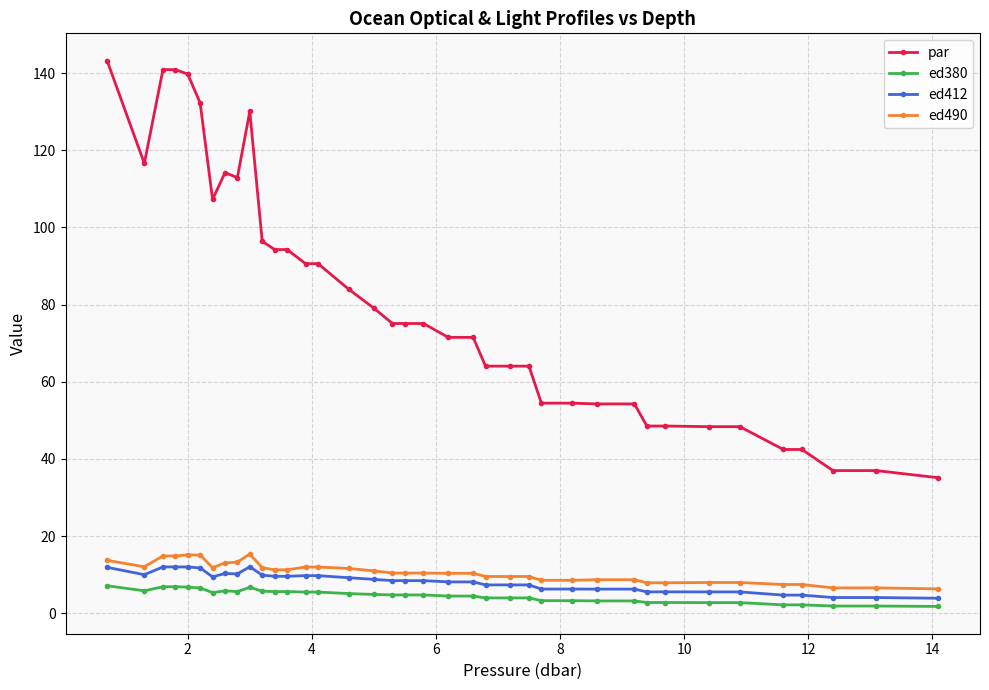

List the series in order of their peak value, lowest first.

ed380, ed412, ed490, par